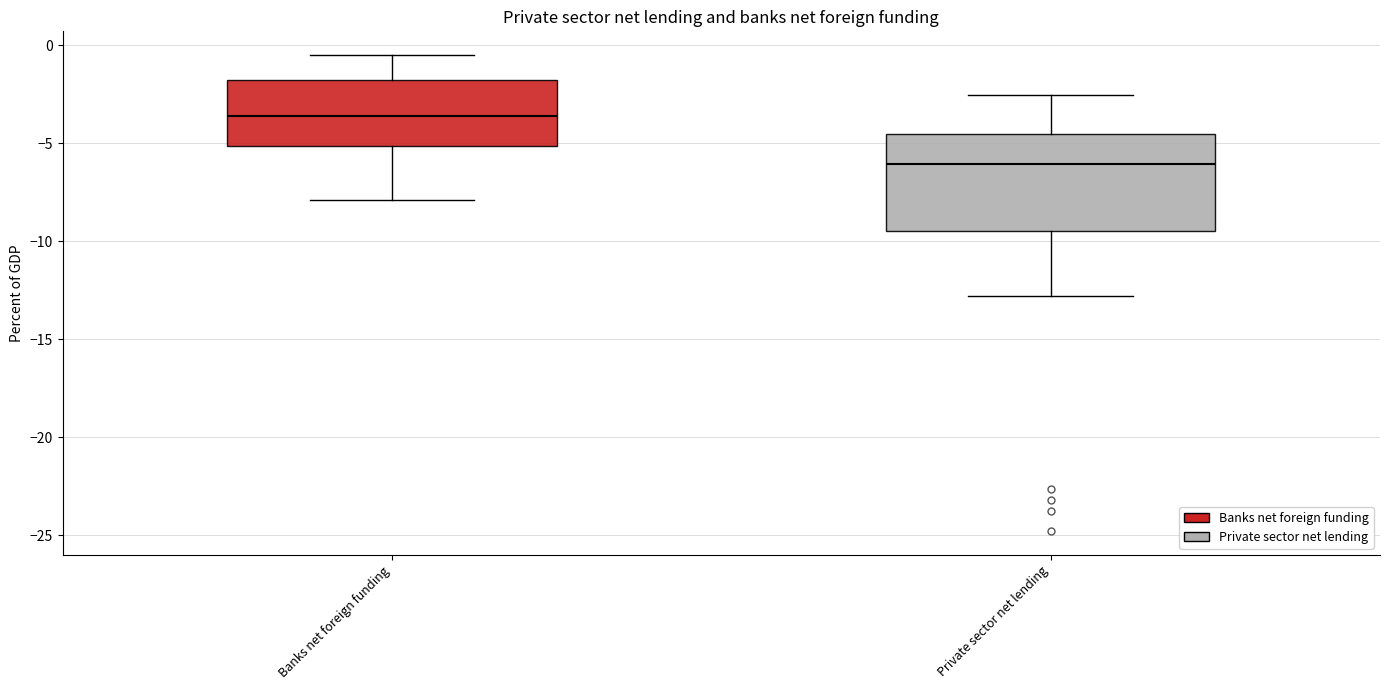

Reading left to right, transcribe this box plot: for each box, give where its median line is, the range the box spans, and where its two whiskers end, as read against the y-axis. The values are not printed on the chart, so give them approximately, as read against the axis.

Banks net foreign funding: median -3.5, box -5.0 to -1.5, whiskers -8.0 to -0.5
Private sector net lending: median -6.0, box -9.5 to -4.5, whiskers -13.0 to -2.5